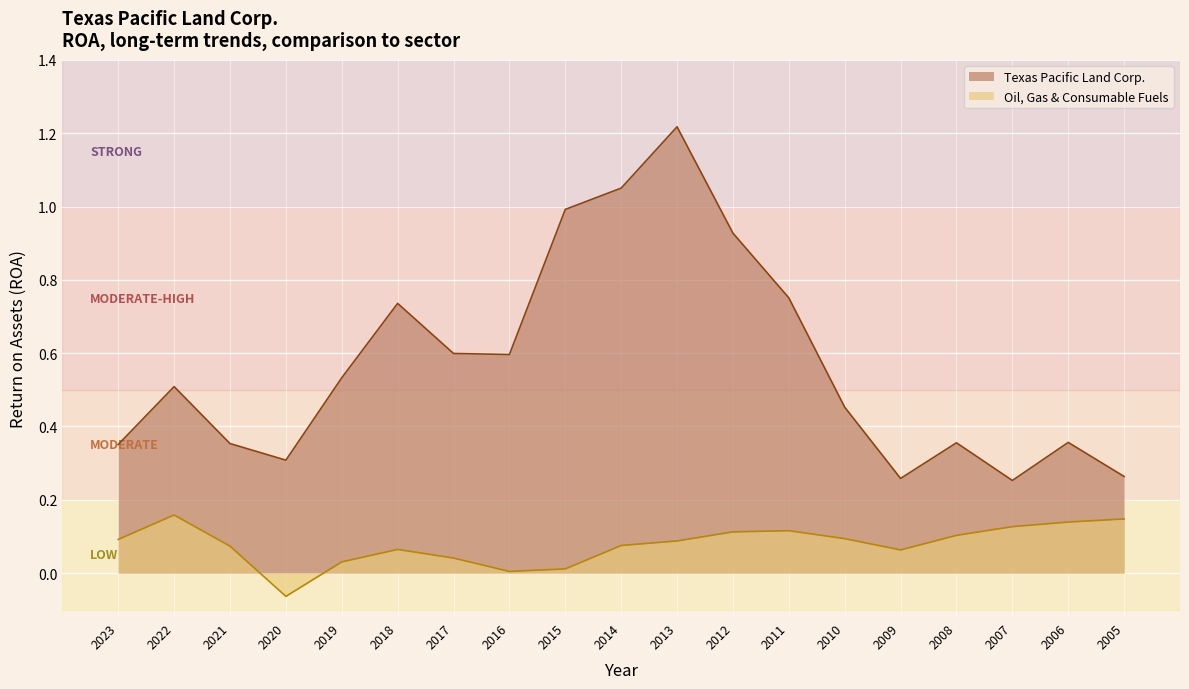

At how many categories does at least one series exceed 0?

19